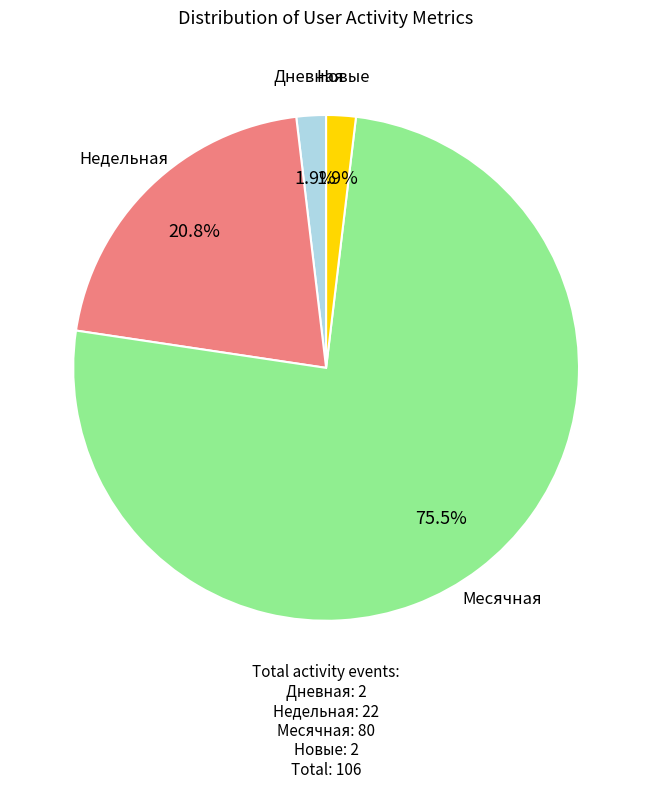

Is there any slice that represents more than half of the pie?

Yes